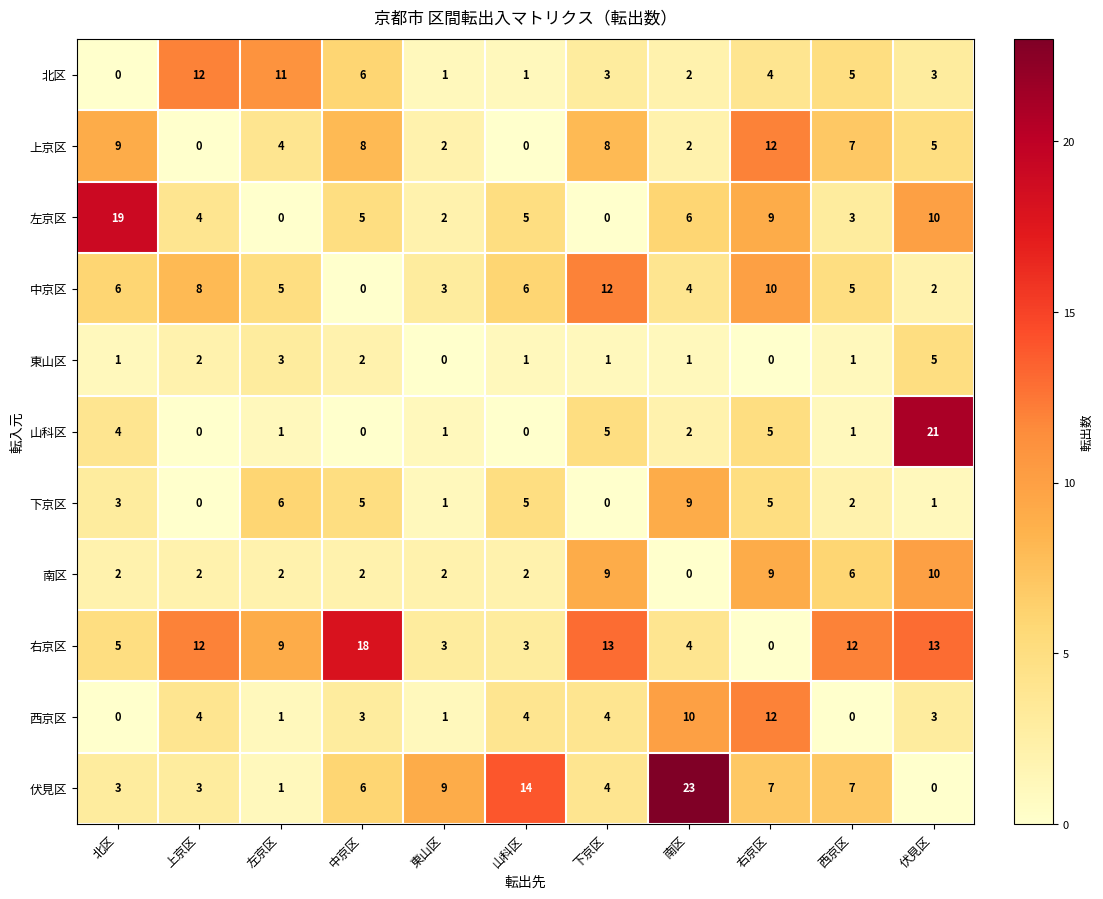

What is the sum of all 左京区 values?

63